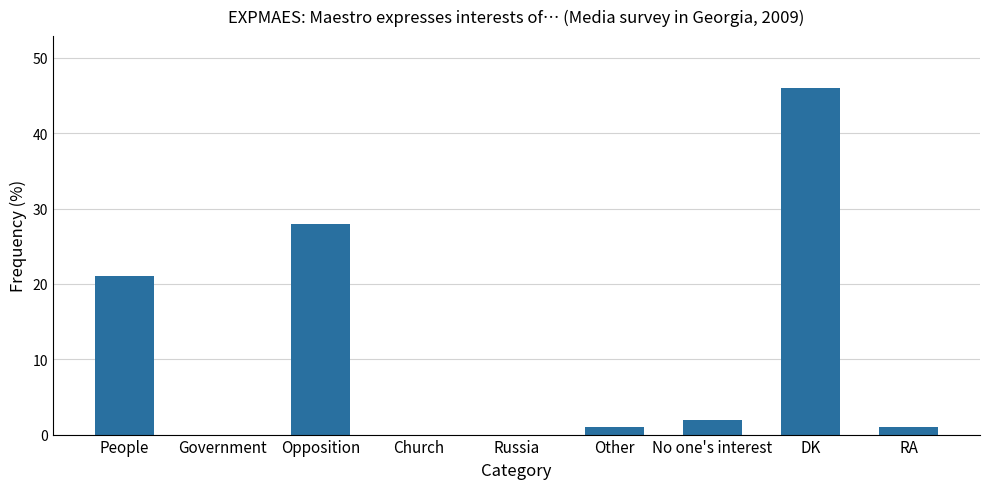

Count the number of categories in the chart.

9